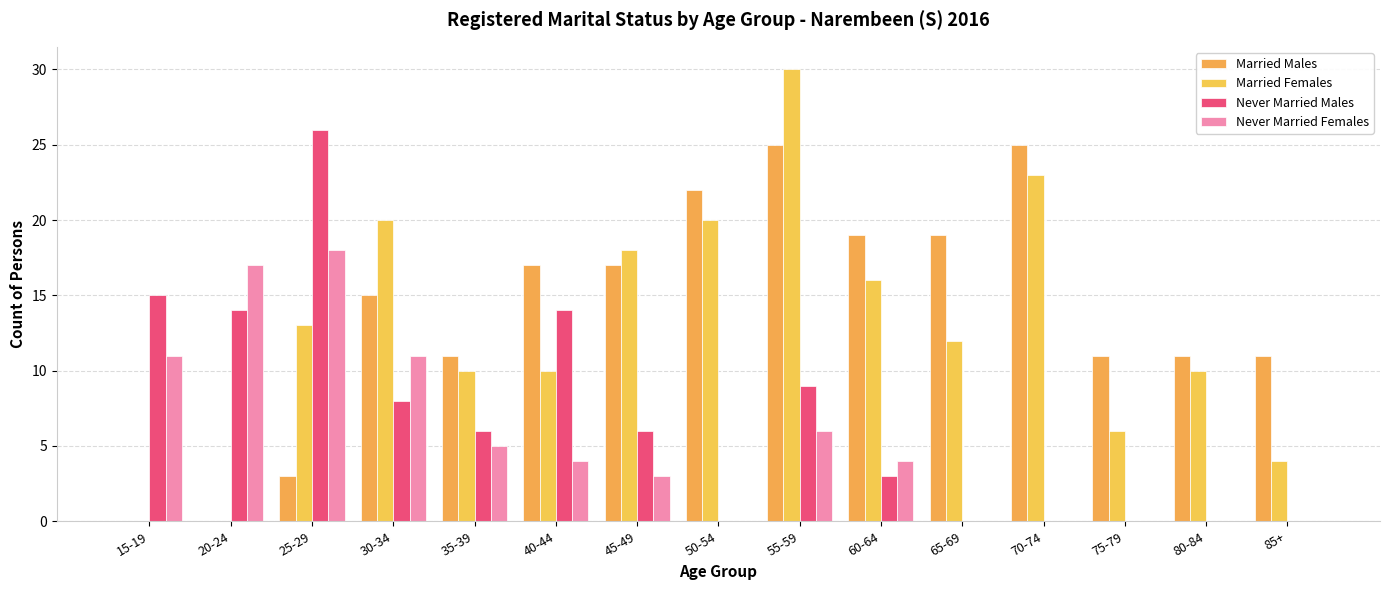

How many groups of bars are there?

15